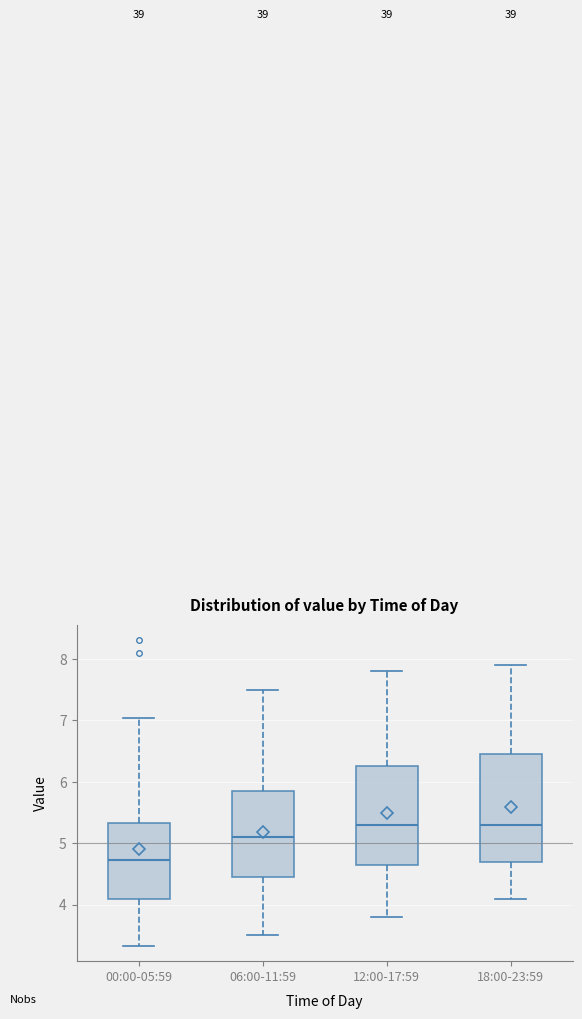

Reading left to right, read every box against the y-axis: the position of its median line, the range the box covers, and the ends of its whiskers. The values are not printed on the chart, so give them approximately, as read against the axis.

00:00-05:59: median 4.7, box 4.1 to 5.3, whiskers 3.3 to 7.0
06:00-11:59: median 5.1, box 4.5 to 5.9, whiskers 3.5 to 7.5
12:00-17:59: median 5.3, box 4.7 to 6.3, whiskers 3.8 to 7.8
18:00-23:59: median 5.3, box 4.7 to 6.5, whiskers 4.1 to 7.9